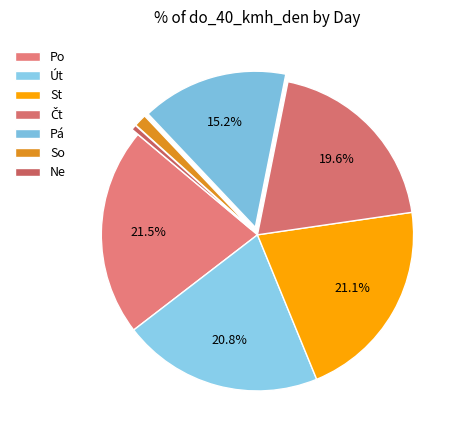

Does St represent more than half of the total?

No